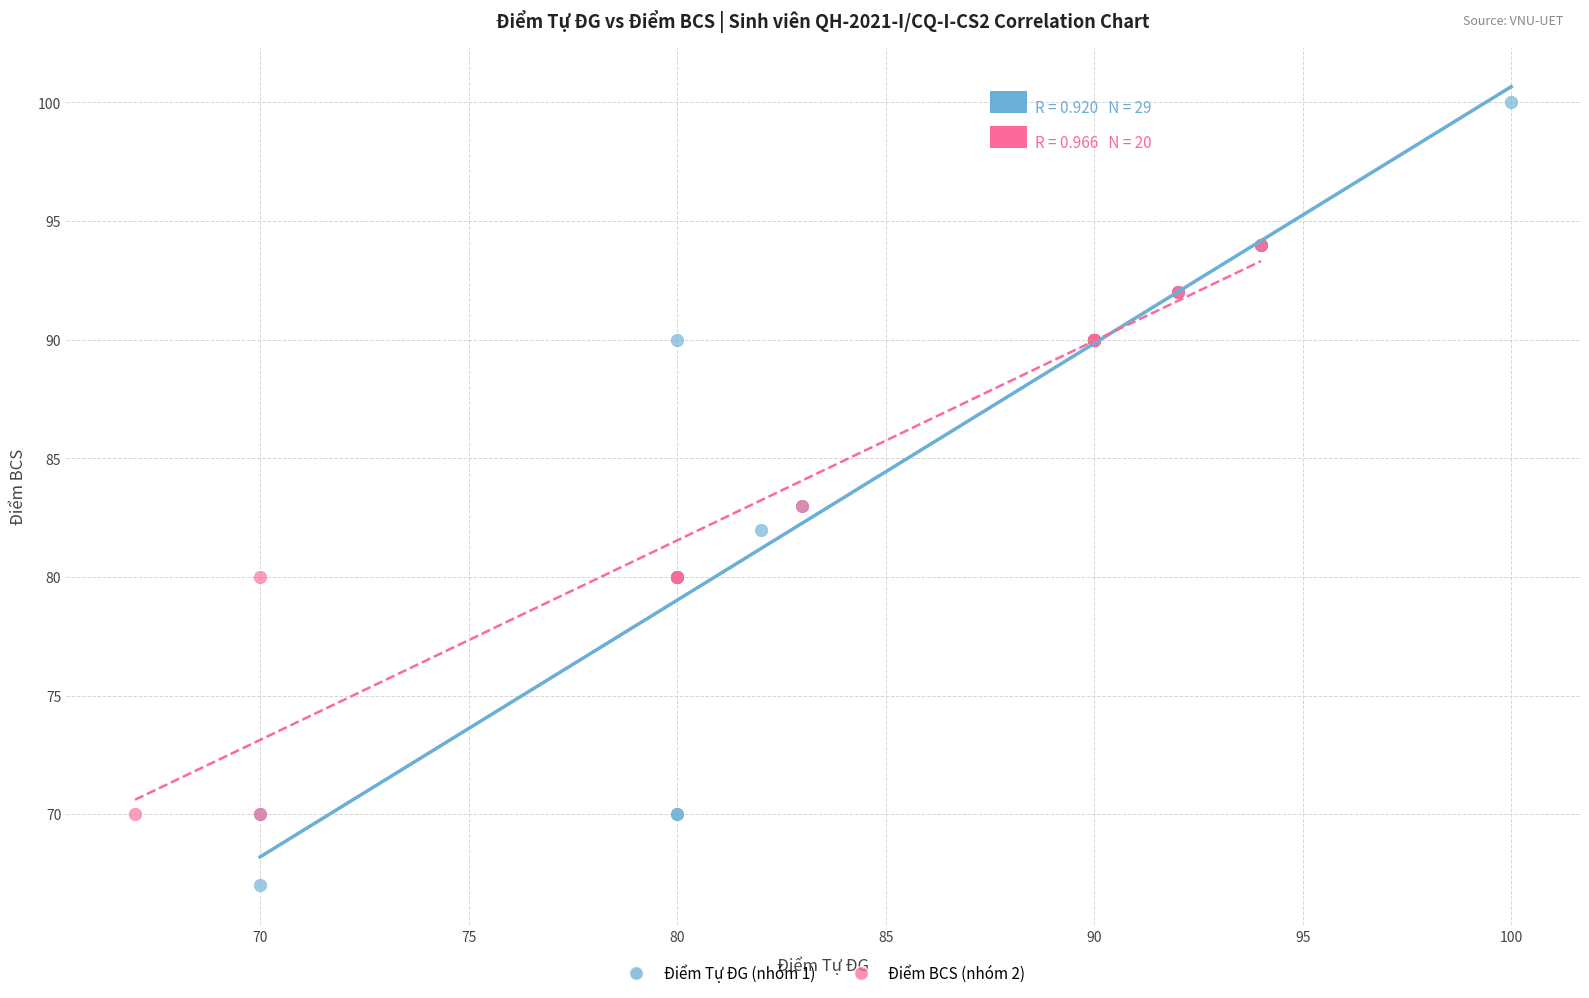

Which series reaches the maximum Y coordinate?

Điểm Tự ĐG (nhóm 1)